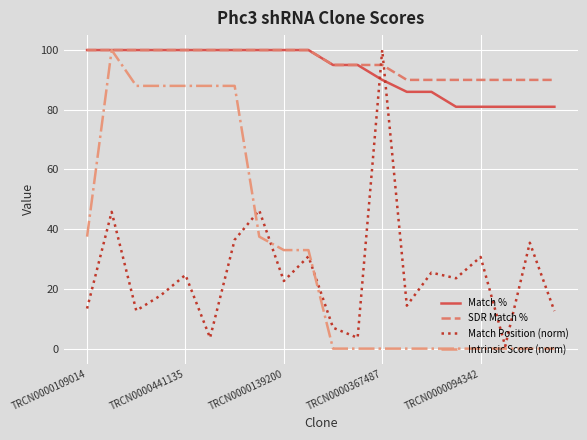

What is the maximum value shown in the chart?

100.0